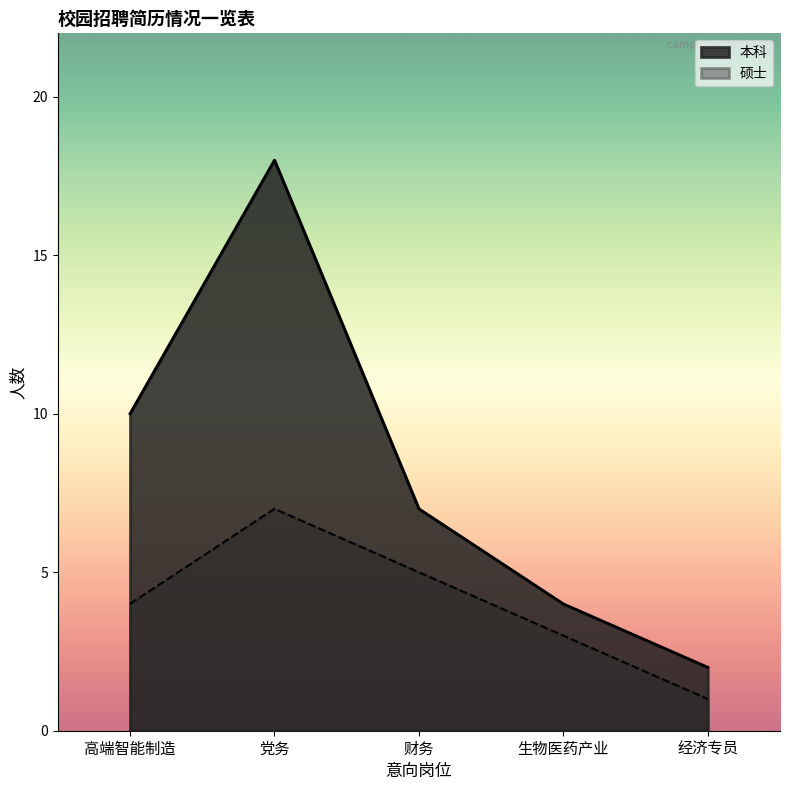

What is the difference between the maximum and second lowest values in the 硕士 series?

4